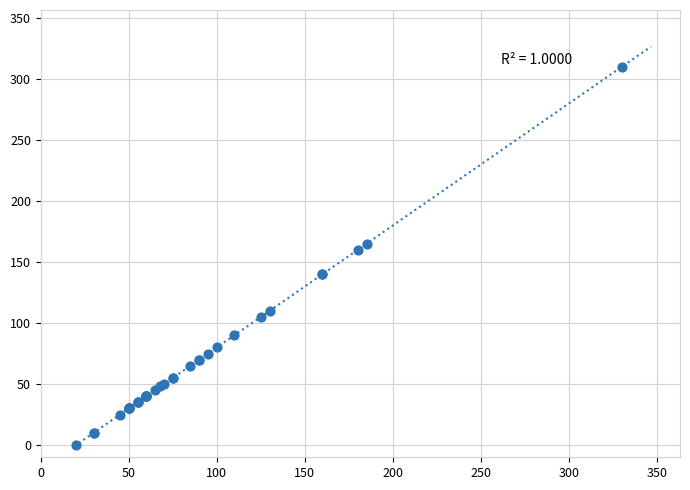

What Y value in the scatter plot is closest to 155?

160